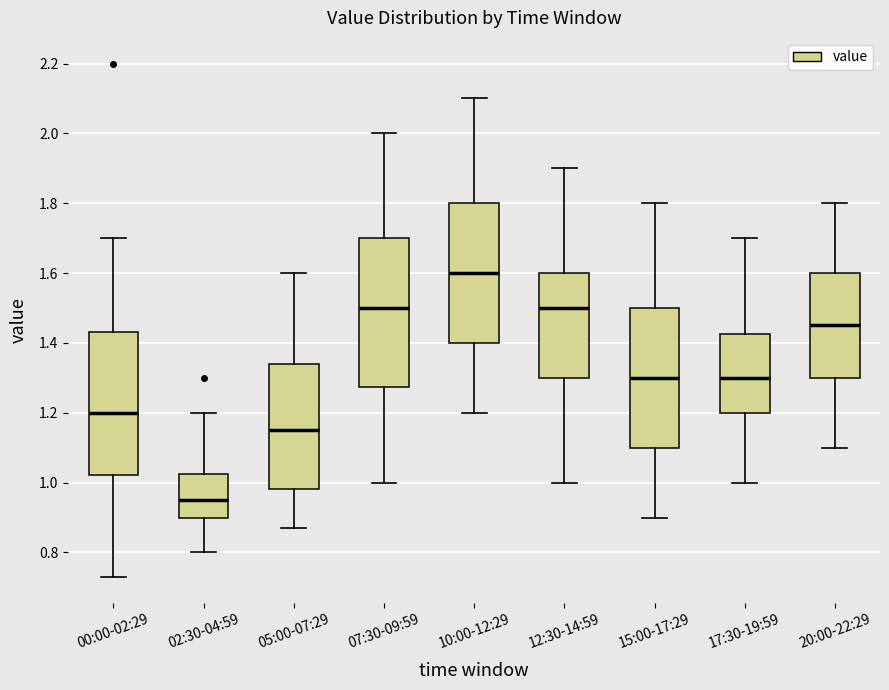

Where is the upper edge of the box for 07:30-09:59 on the y-axis? The values are not printed on the chart, so give them approximately, as read against the axis.

1.70